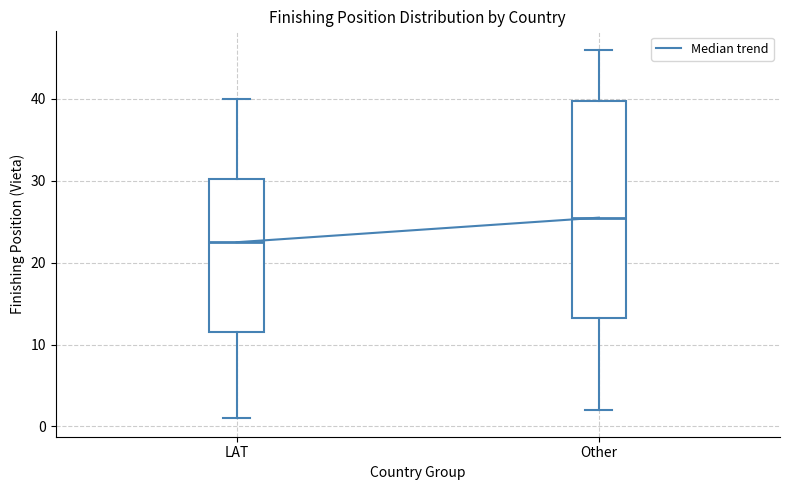

Reading left to right, read every box against the y-axis: the position of its median line, the range the box covers, and the ends of its whiskers. The values are not printed on the chart, so give them approximately, as read against the axis.

LAT: median 23, box 12 to 30, whiskers 1 to 40
Other: median 26, box 13 to 40, whiskers 2 to 46